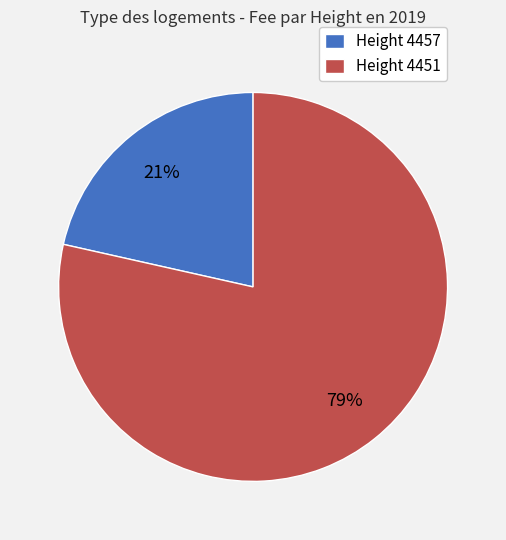

To the nearest percent, what portion does Height 4451 represent?

79%